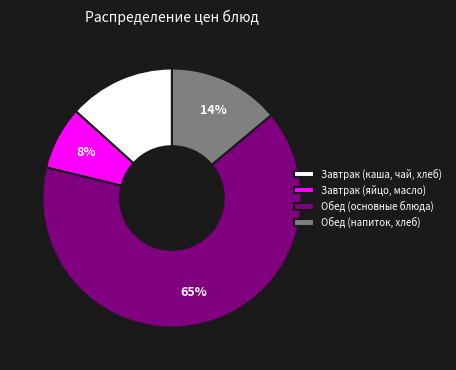

Do Завтрак (каша, чай, хлеб) and Обед (основные блюда) together represent more than half of the pie?

Yes